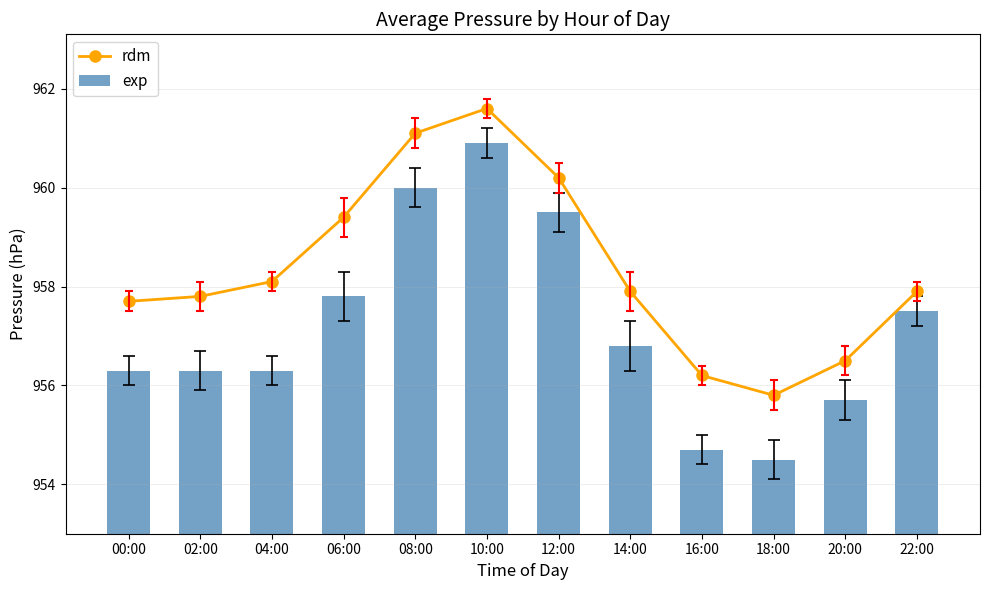

Read the exp value at 10:00.

960.9